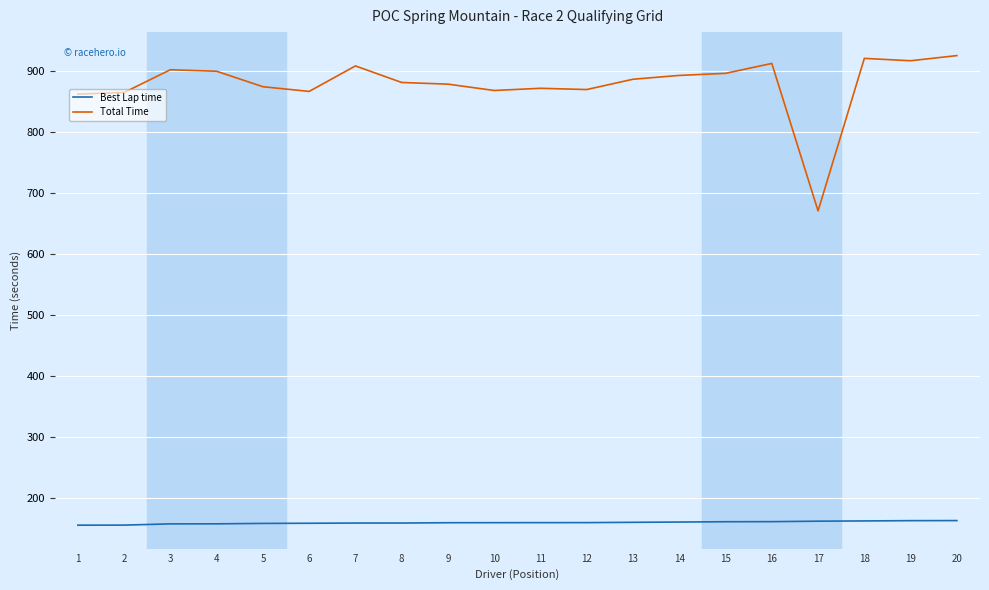

Is the value of Total Time at 17 greater than the value of Best Lap time at 14?

Yes